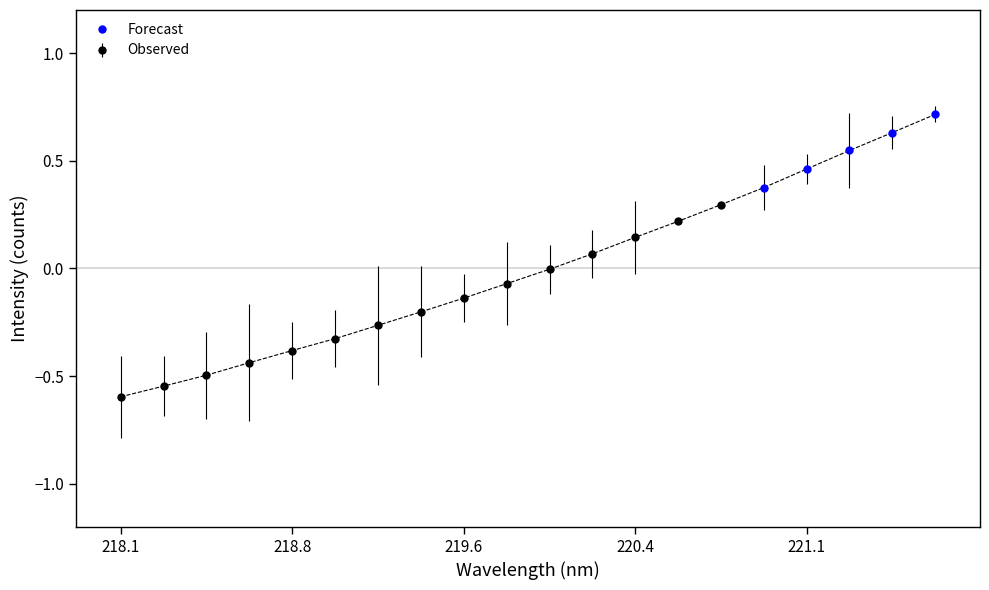

Count the Forecast values in the range 0 to 1.

5